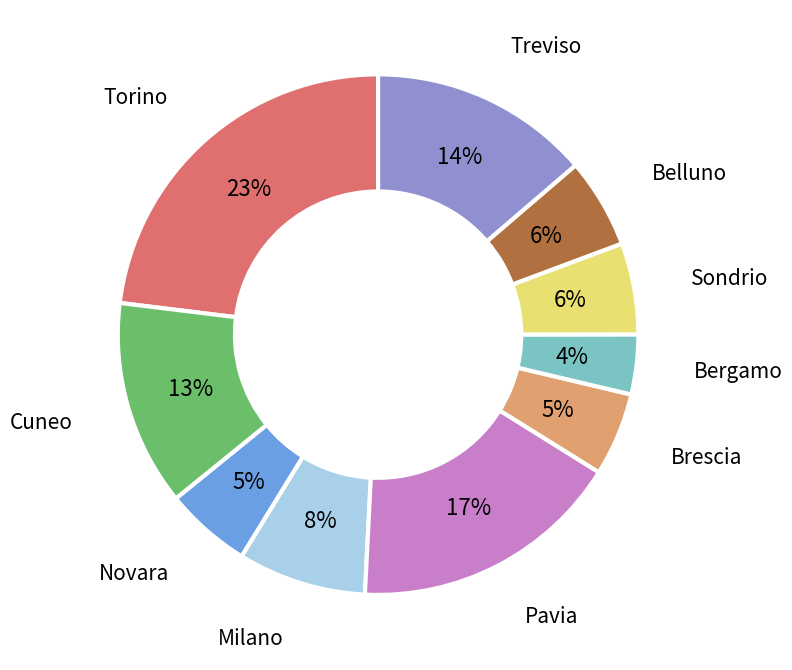

Does any single category account for the majority?

No